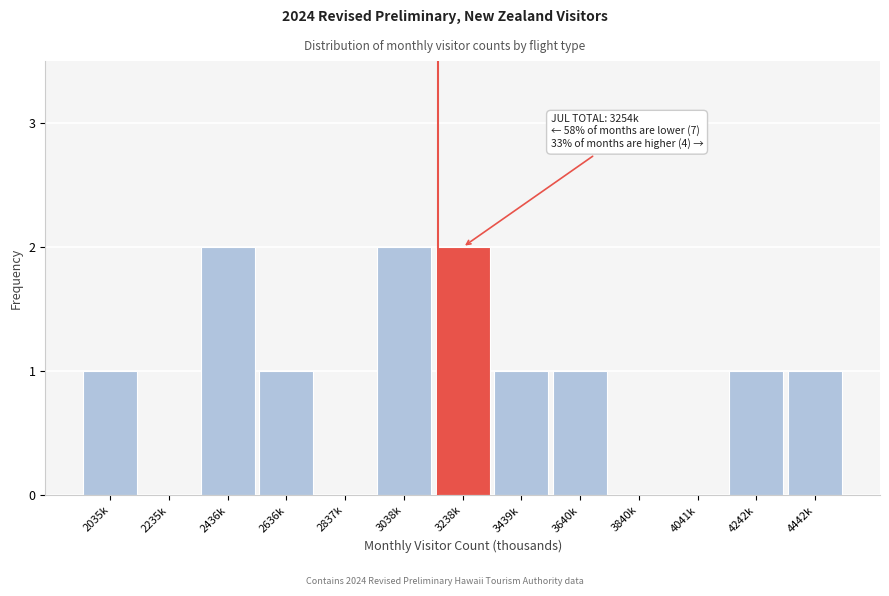

Reading right to left, extract all data points from this chart.

4442k=1	4242k=1	4041k=0	3840k=0	3640k=1	3439k=1	3238k=2	3038k=2	2837k=0	2636k=1	2436k=2	2235k=0	2035k=1